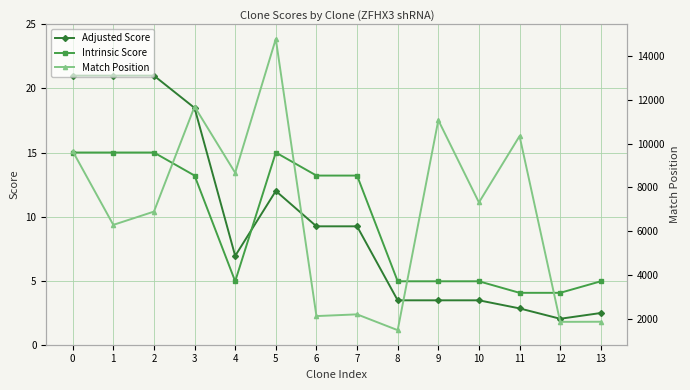

What is the difference between the second highest and second lowest values in the Match Position series?

9846.0